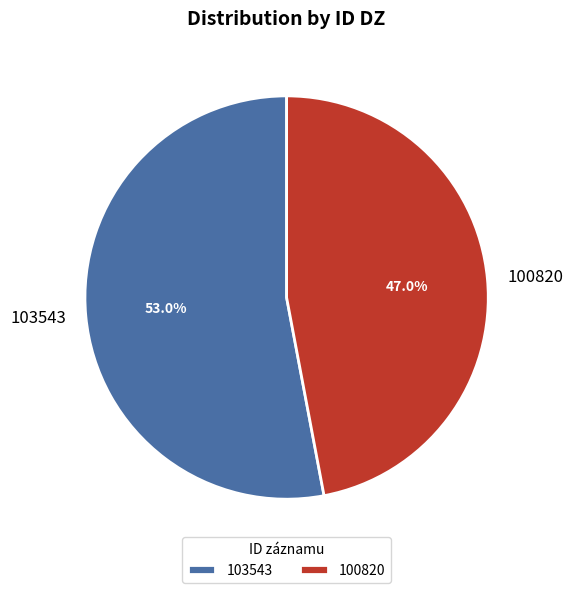

What portion of the pie excludes 103543?

47.0%